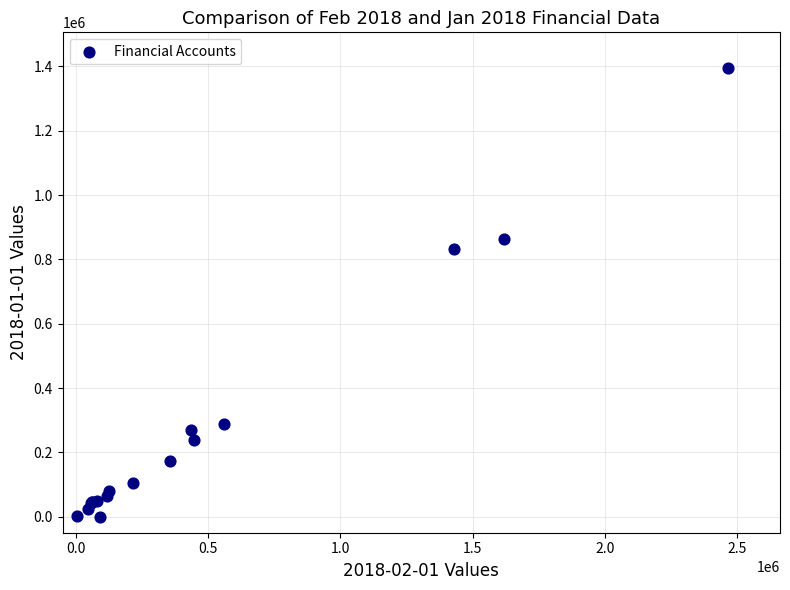

What Y value in the scatter plot is closest to 697229?

831477.7